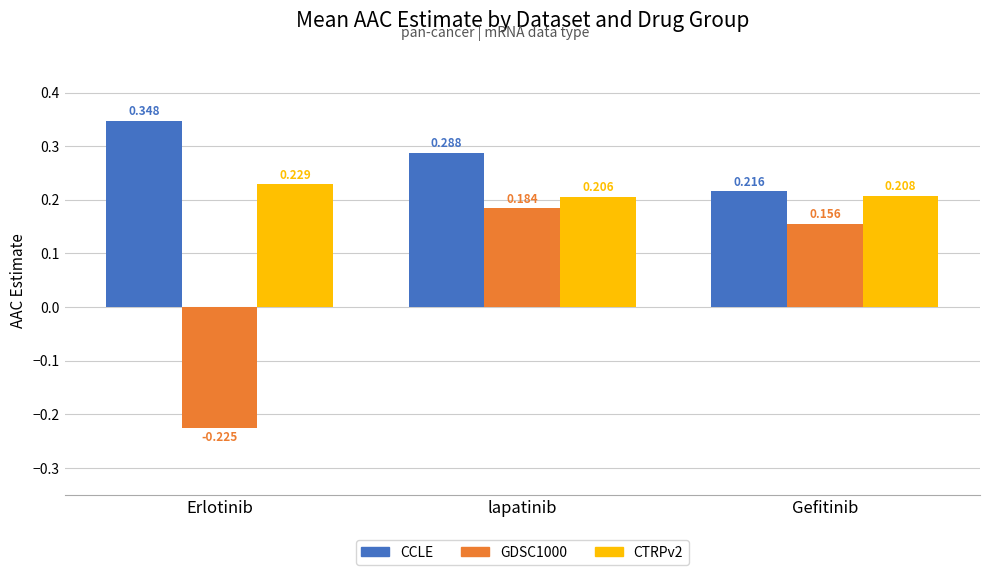

Is the value of CCLE at Erlotinib greater than the value of GDSC1000 at Gefitinib?

Yes